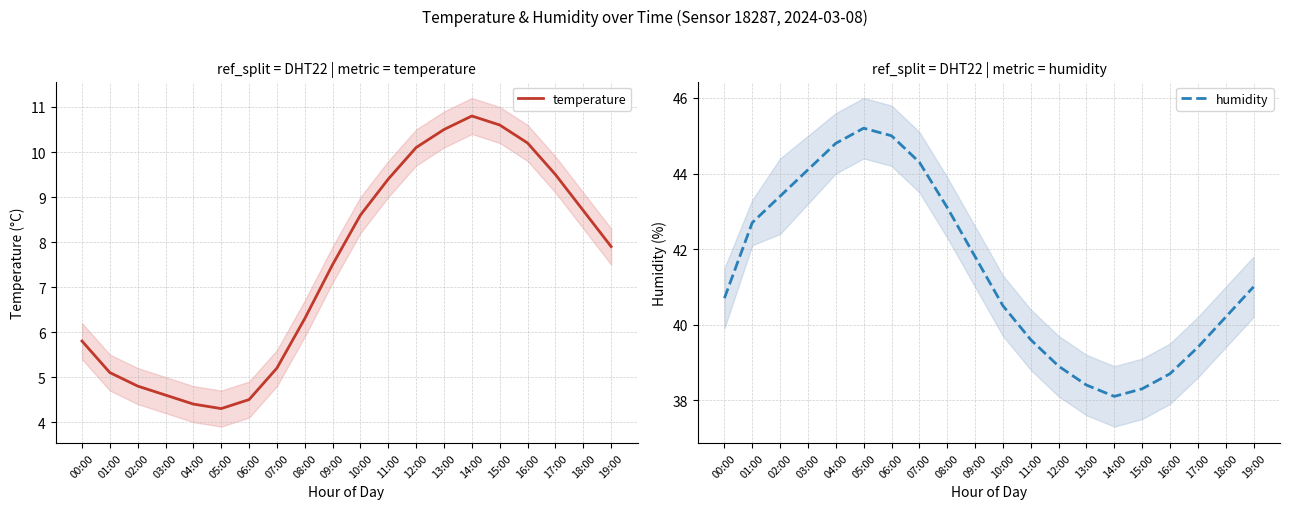

How many interior local peaks does the humidity series have?

1